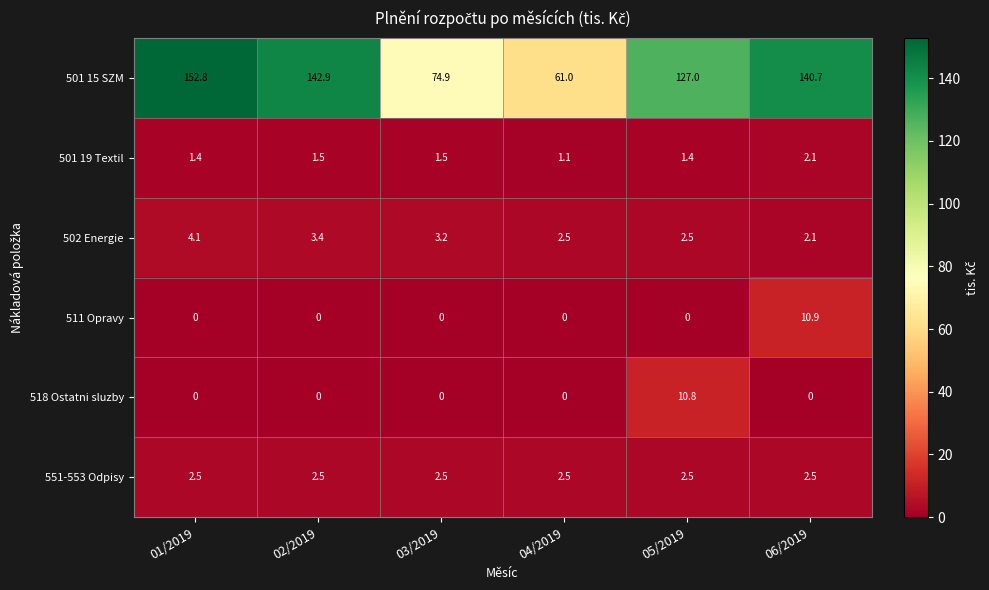

What is the difference between the 501 15 SZM values at 03/2019 and 01/2019?

77.9